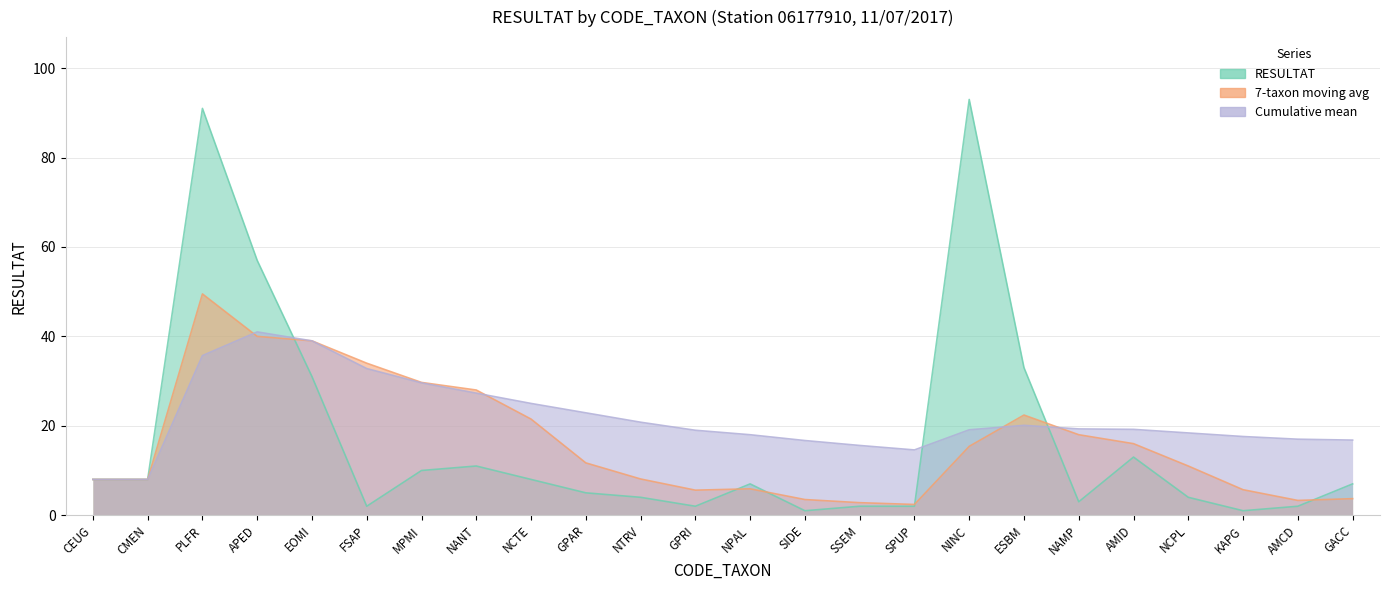

At SSEM, list the series in order from smallest to largest.

RESULTAT, 7-taxon moving avg, Cumulative mean